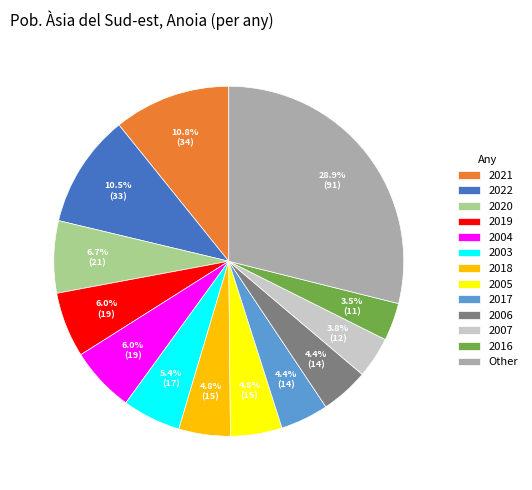

Approximately how many times larger is the value at 2016 compared to 2017?

0.8